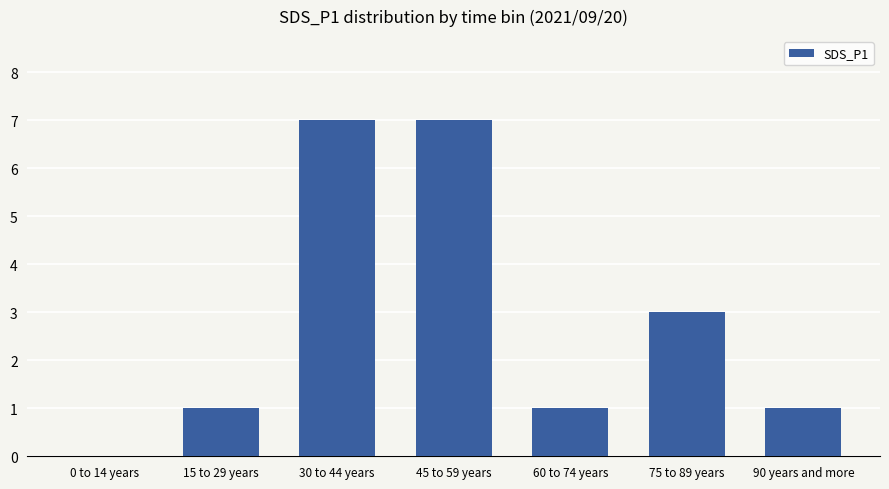

True or false: the data shows 7 at 45 to 59 years.

True